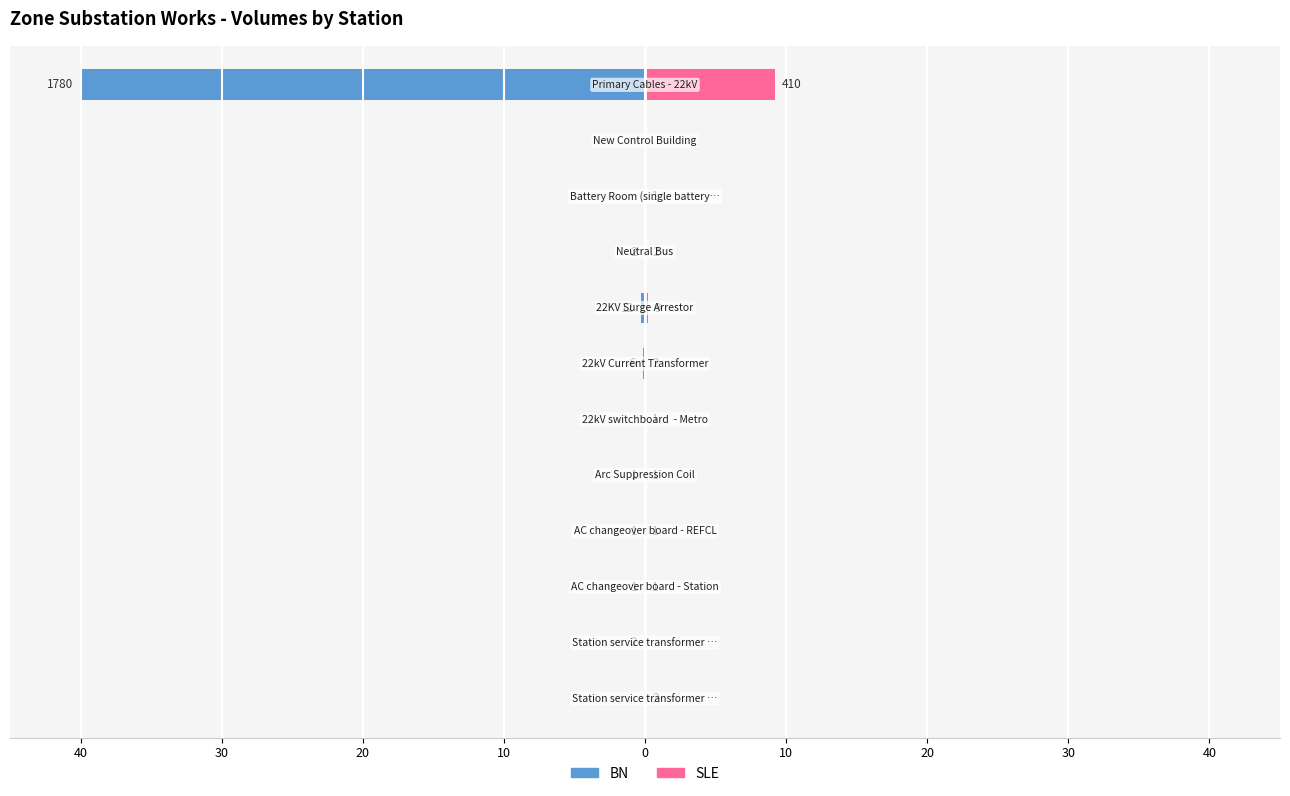

How many bars are there in each group?

2